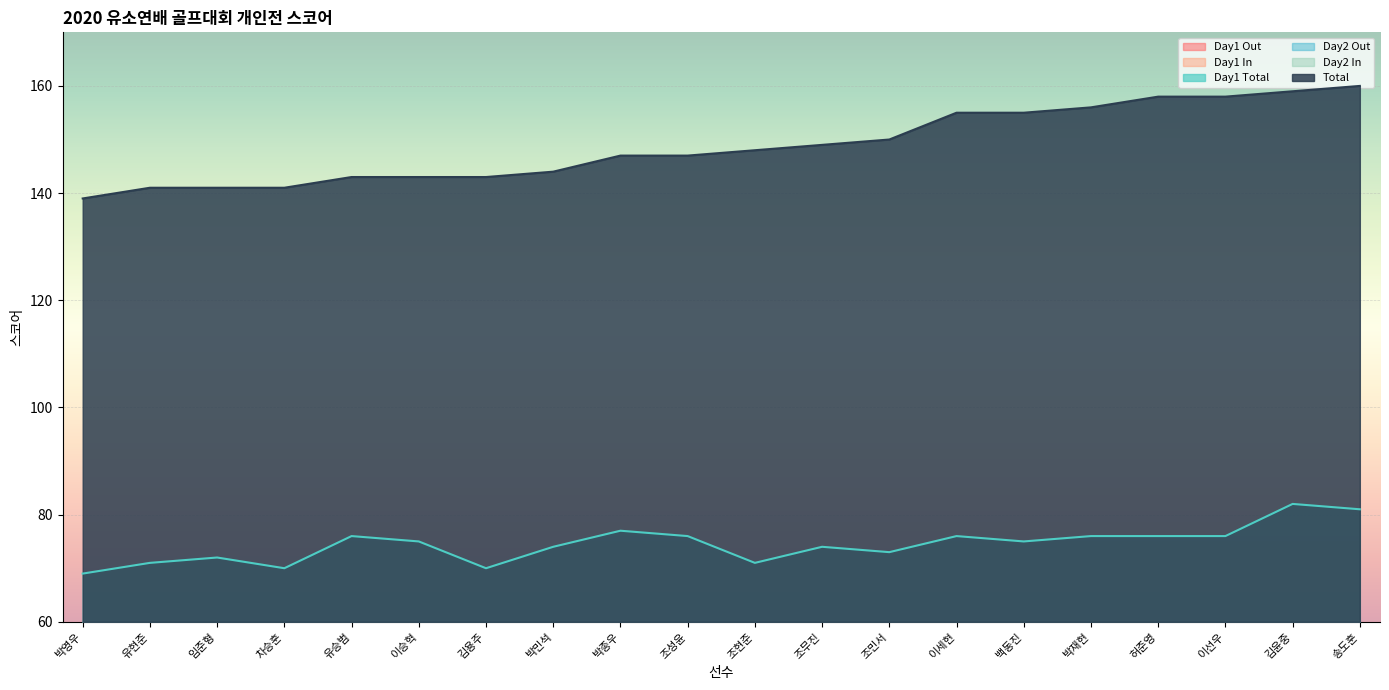

What is the total value across all series at 조성윤?

370